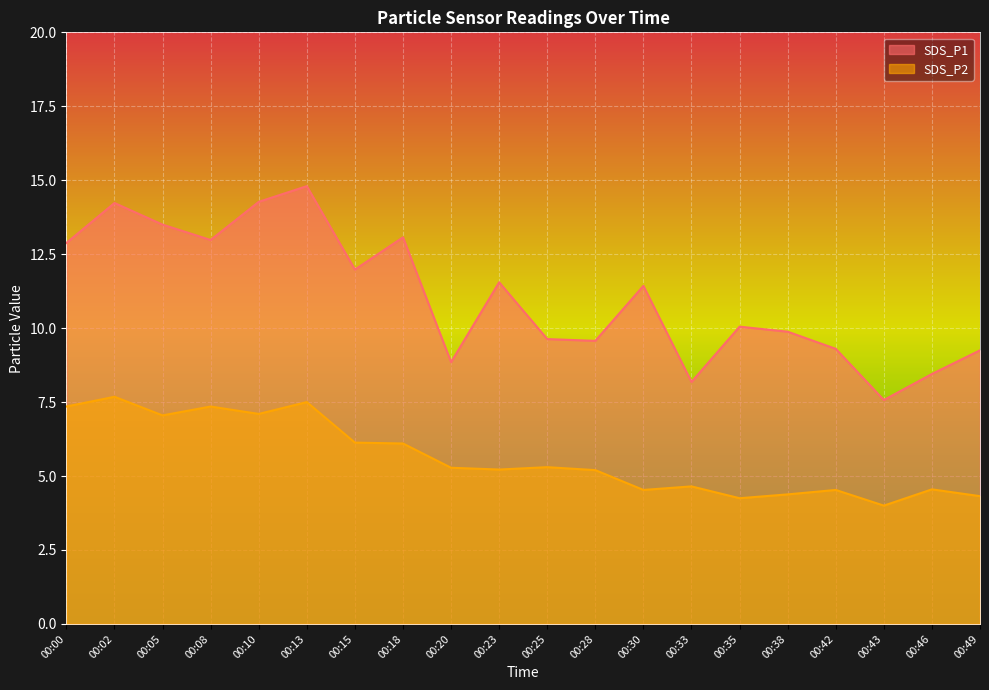

How many distinct data groups are displayed?

2